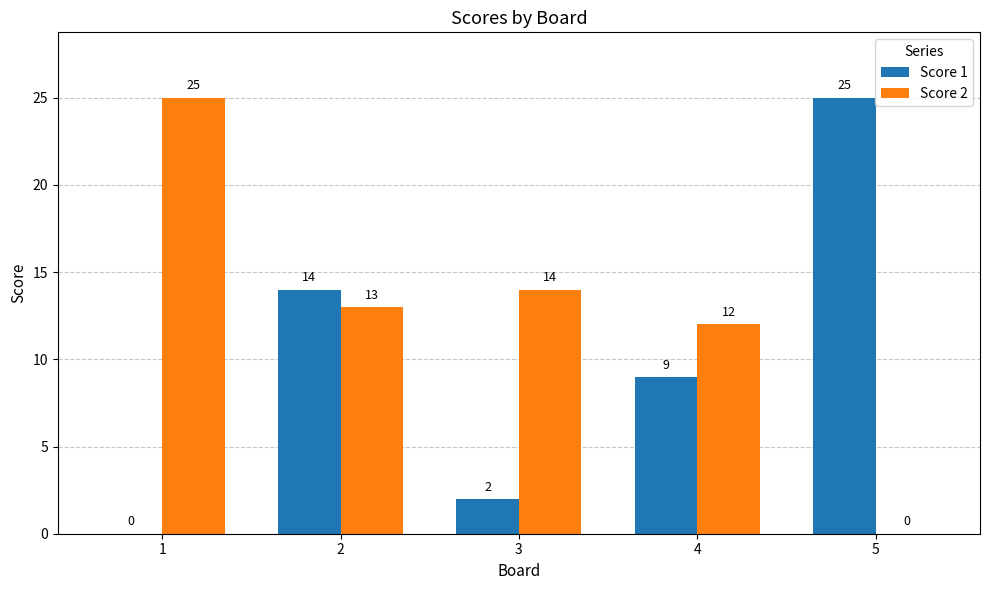

The Score 2 series shows 13 at 2. True or false?

True